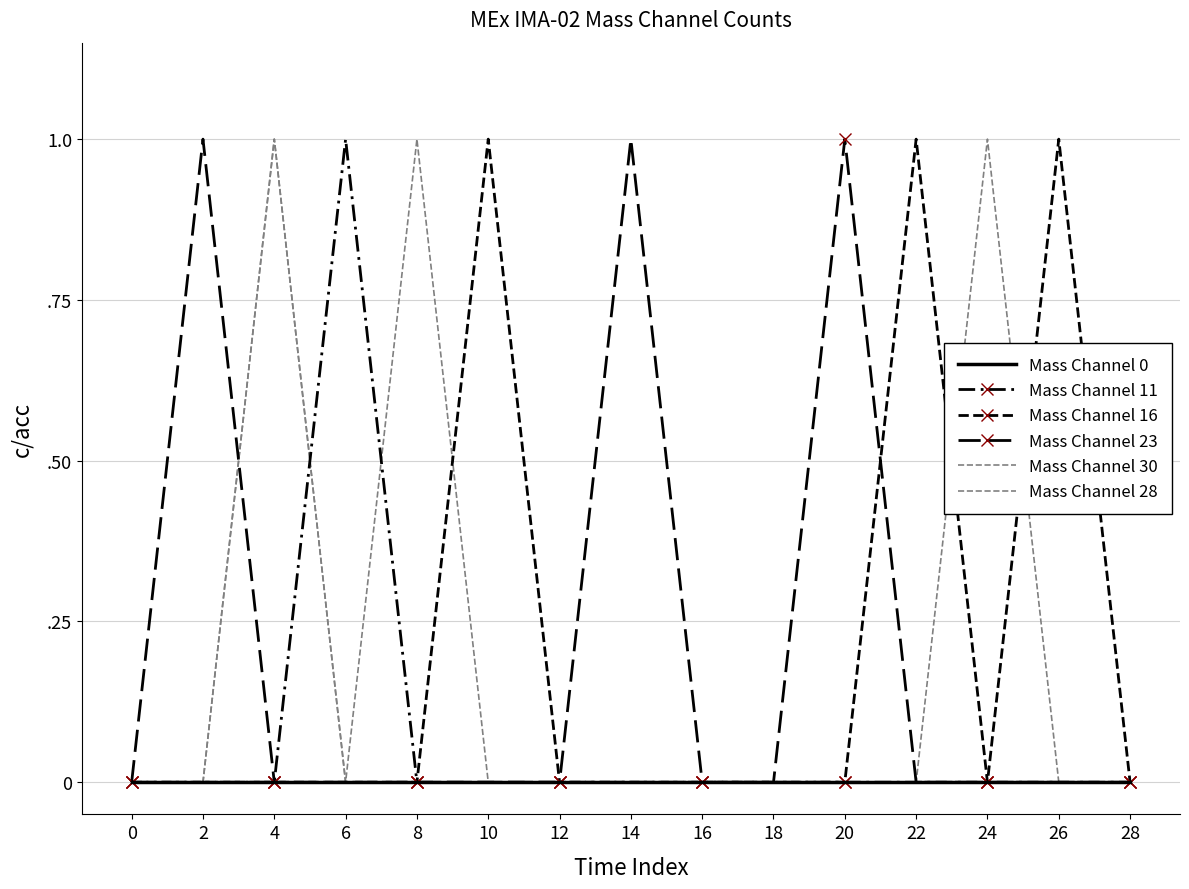

After their last crossing, which series has the higher values: Mass Channel 23 or Mass Channel 30?

Mass Channel 30